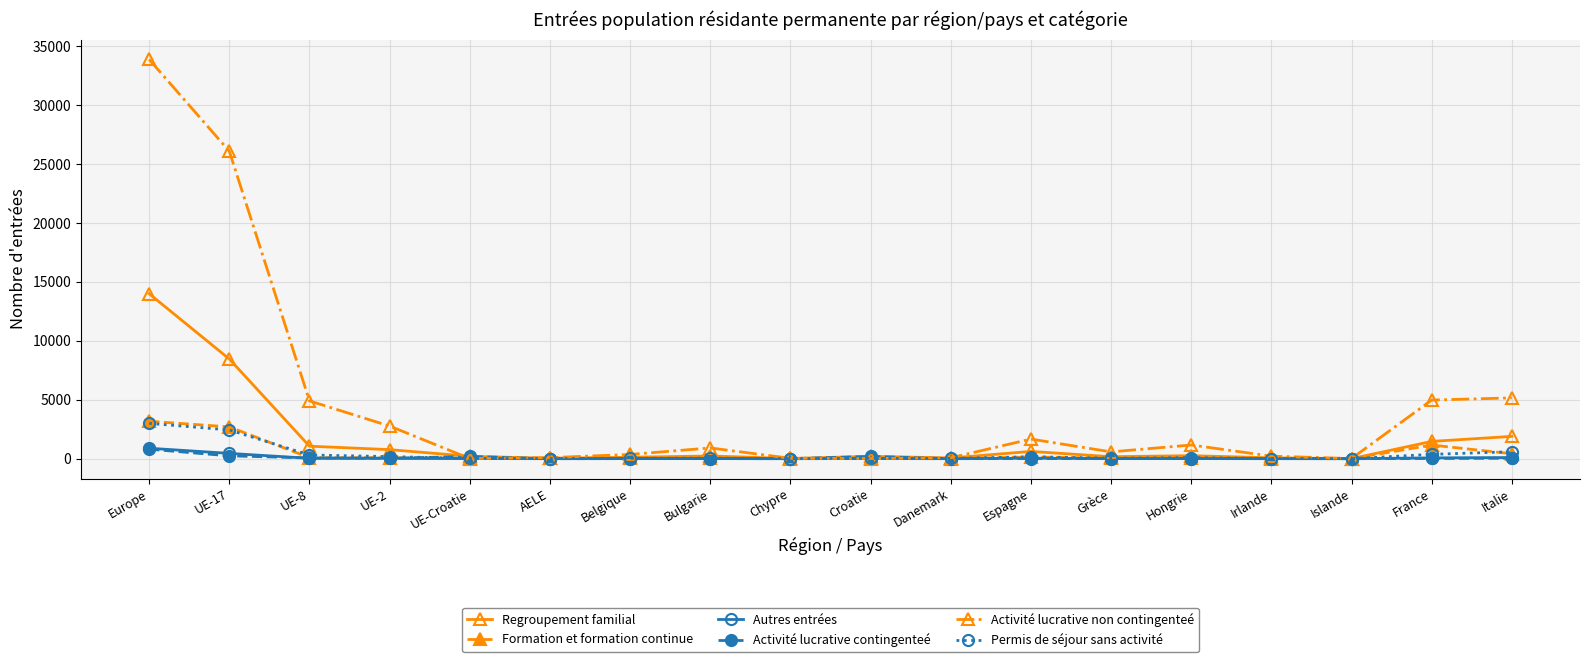

What is the label of the 11th point from the right?

Bulgarie